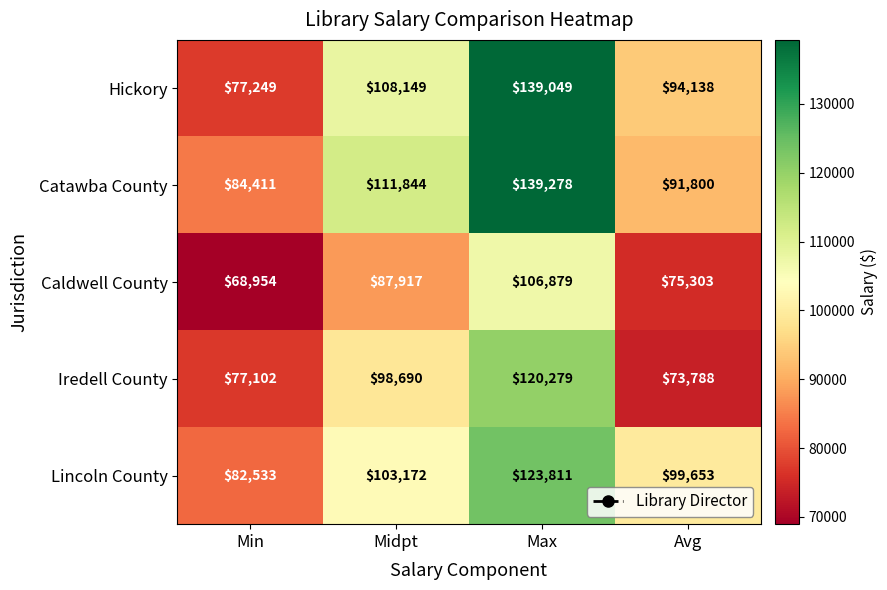

What is the sum of all Lincoln County values?

409169